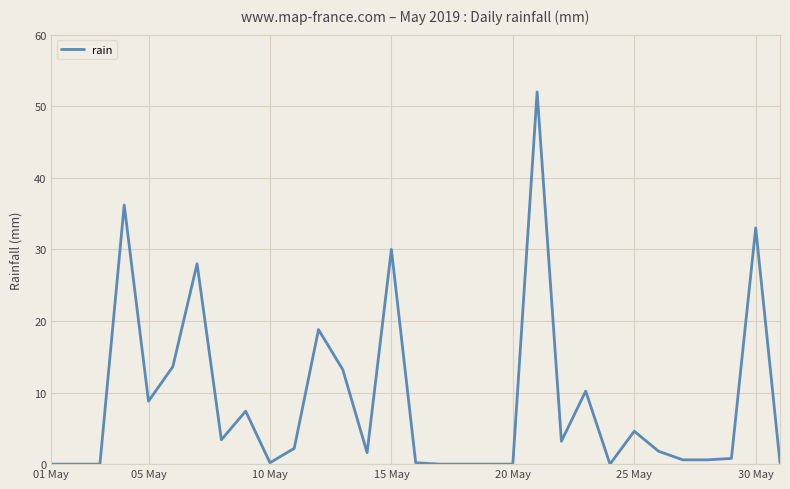

What is the difference between the maximum and minimum values?

52.0